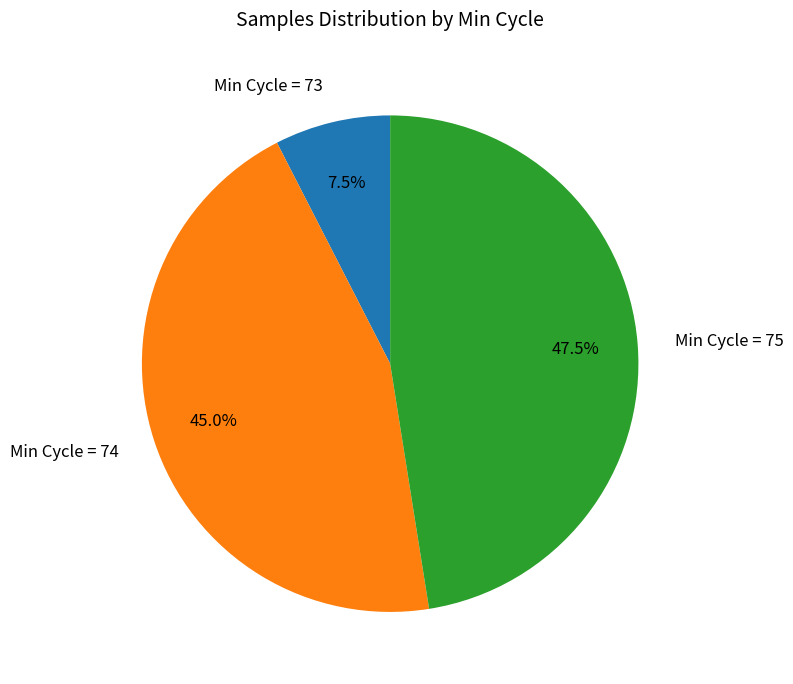

Combined, do Min Cycle = 74 and Min Cycle = 75 account for over 50%?

Yes